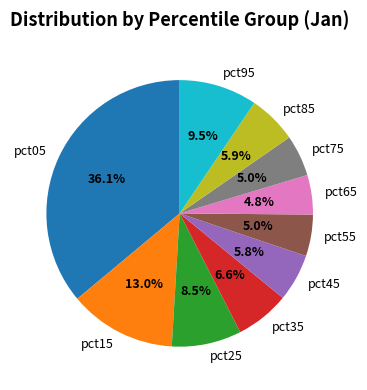

How many segments does this pie chart have?

10